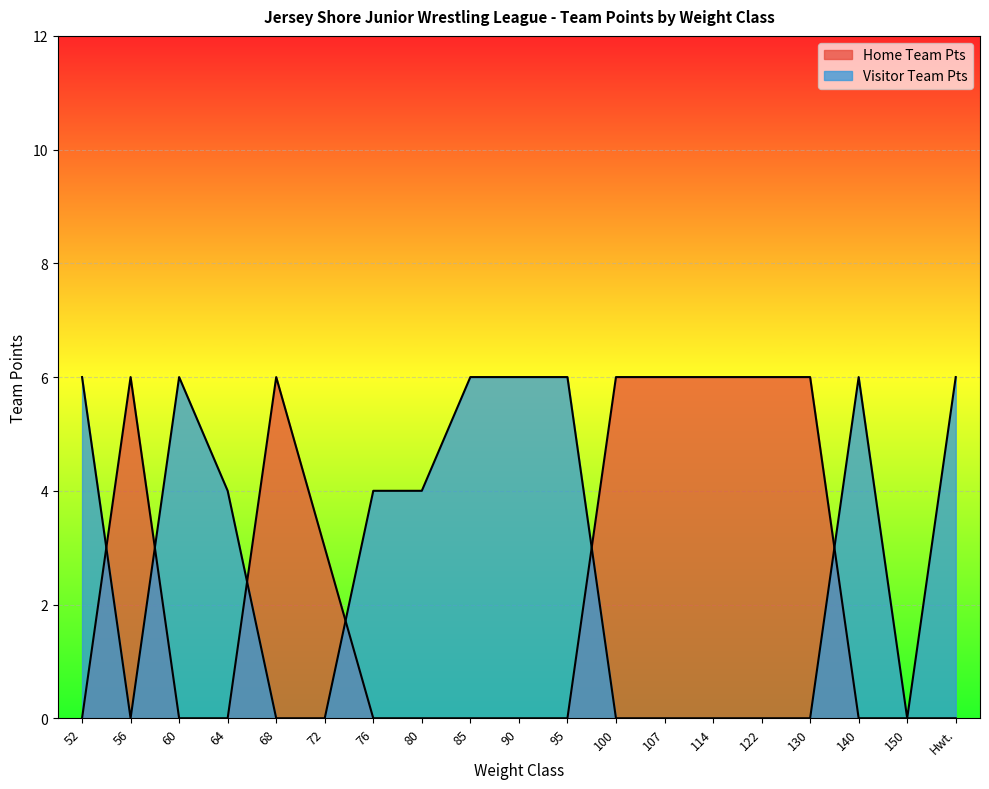

What is the value of the Visitor Team Pts point at the 1st from the left?

6